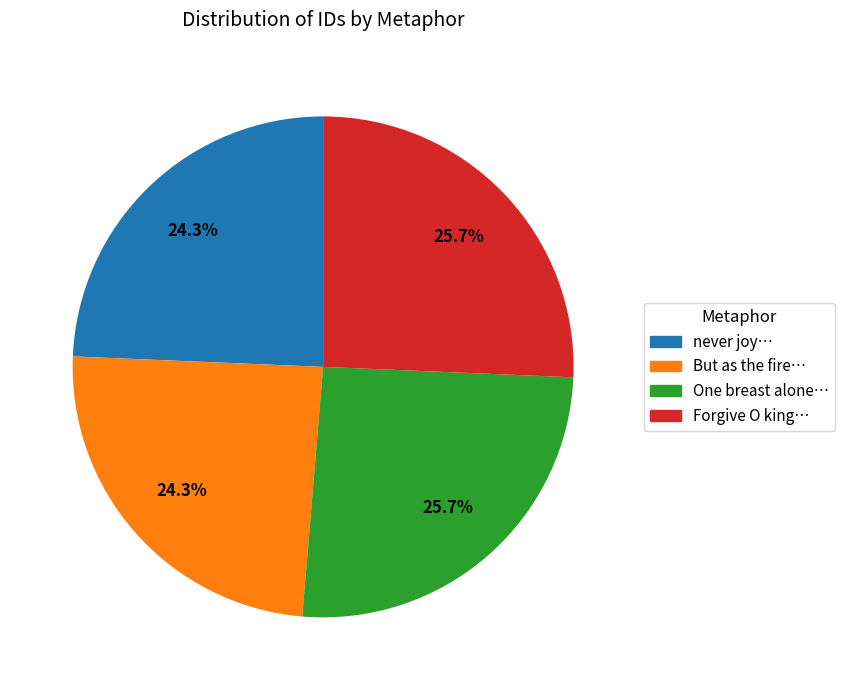

Does any single category account for the majority?

No